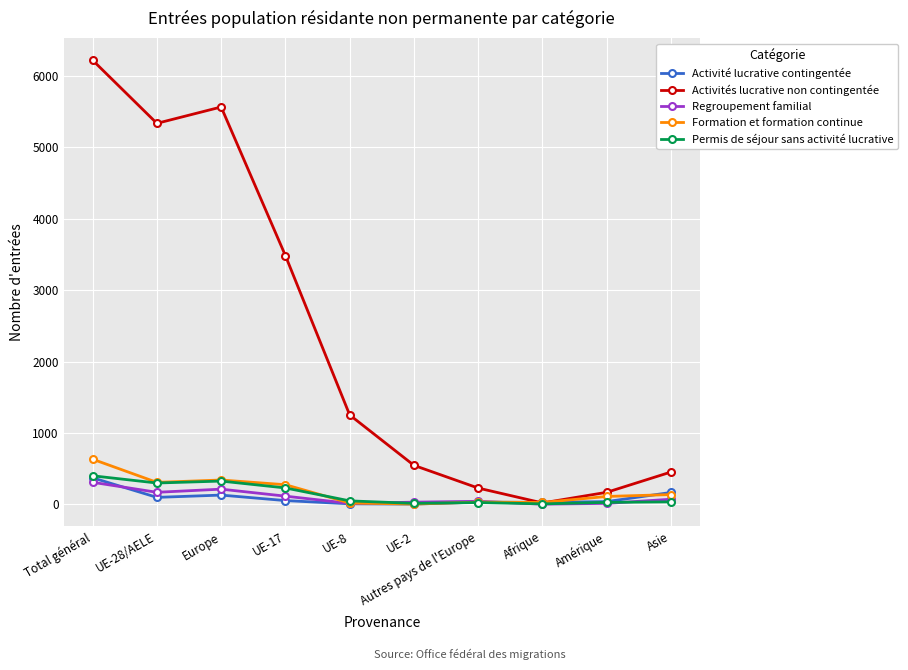

At which label is Activités lucrative non contingentée closest to 3119?

UE-17